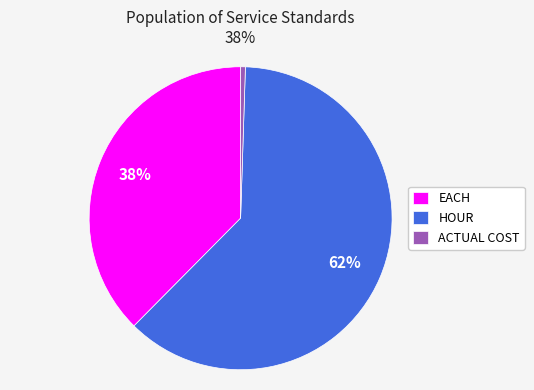

To the nearest percent, what is the average slice percentage?

33%